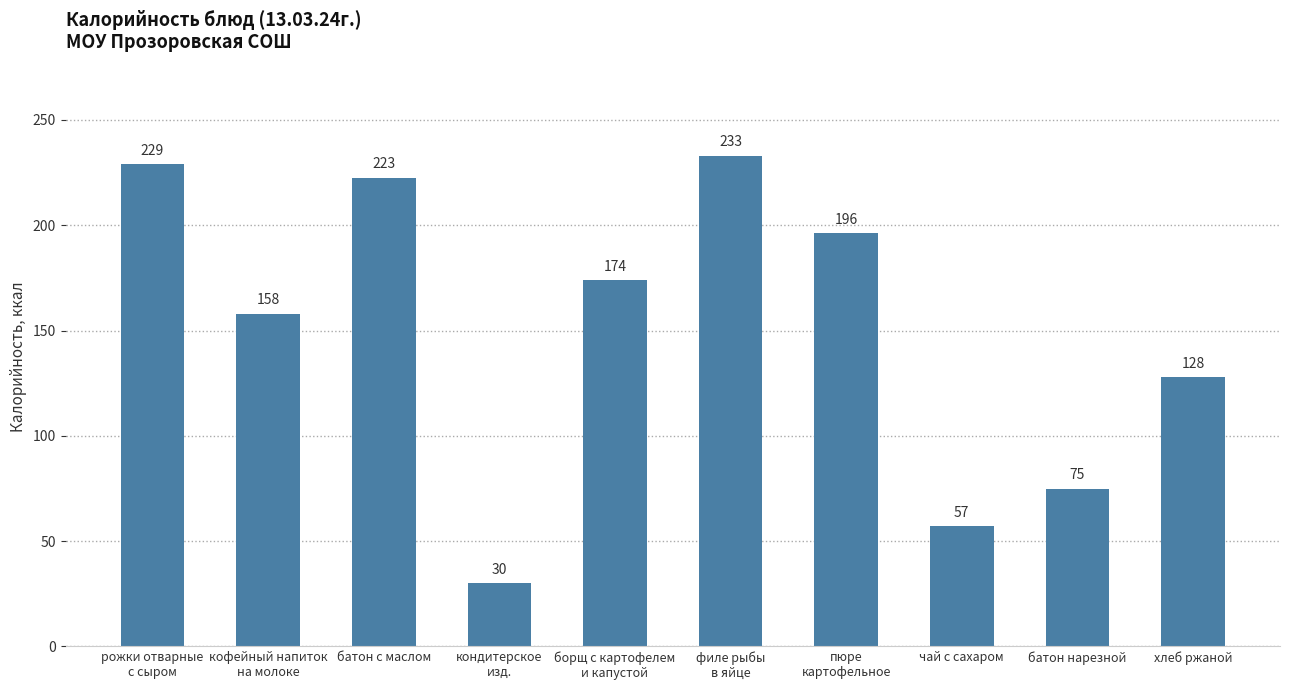

What is the label of the 6th bar from the left?

филе рыбы
в яйце